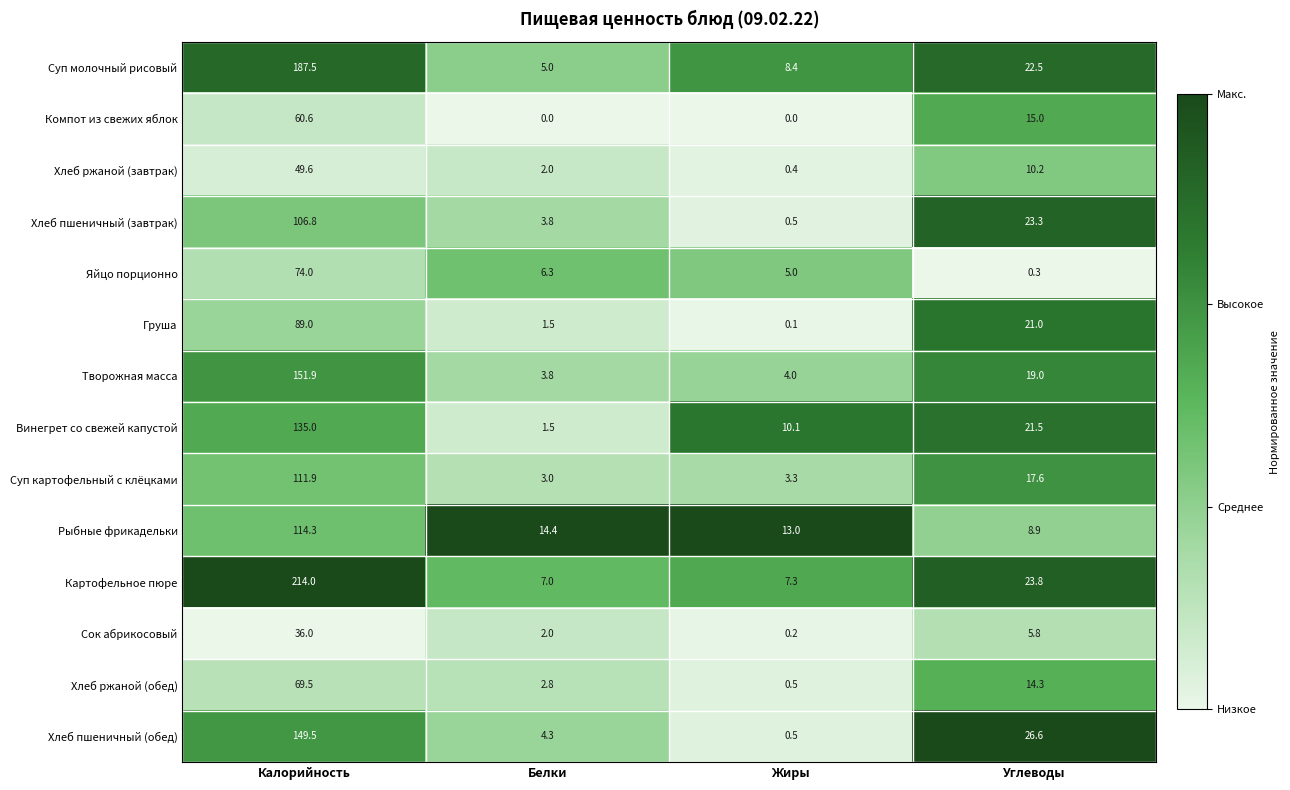

Rank the series at Калорийность from lowest to highest value.

Сок абрикосовый, Хлеб ржаной (завтрак), Компот из свежих яблок, Хлеб ржаной (обед), Яйцо порционно, Груша, Хлеб пшеничный (завтрак), Суп картофельный с клёцками, Рыбные фрикадельки, Винегрет со свежей капустой, Хлеб пшеничный (обед), Творожная масса, Суп молочный рисовый, Картофельное пюре